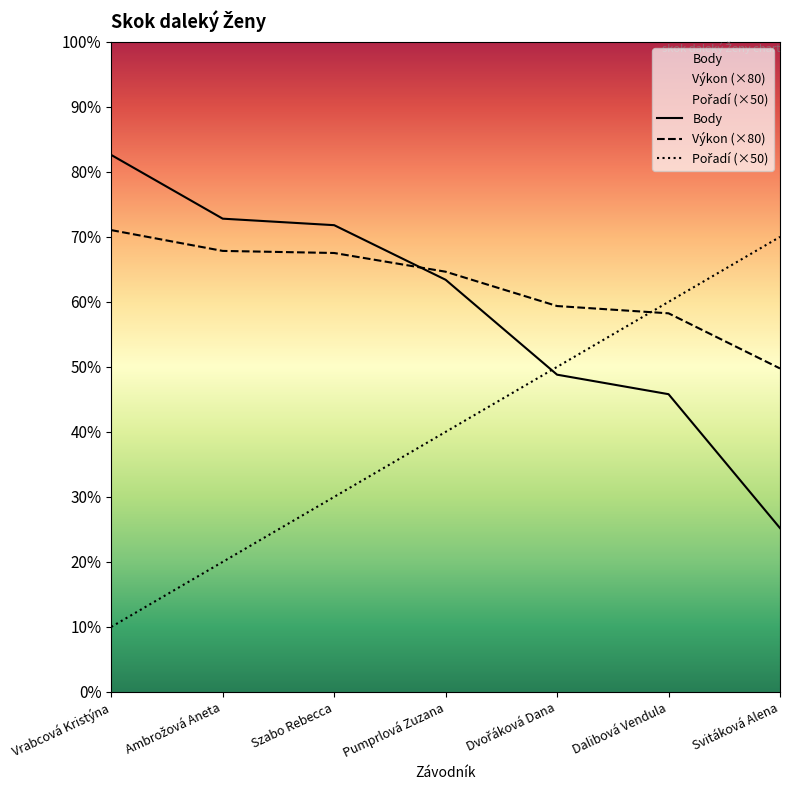

What is the value of the Pořadí point at the 1st from the left?

50.0